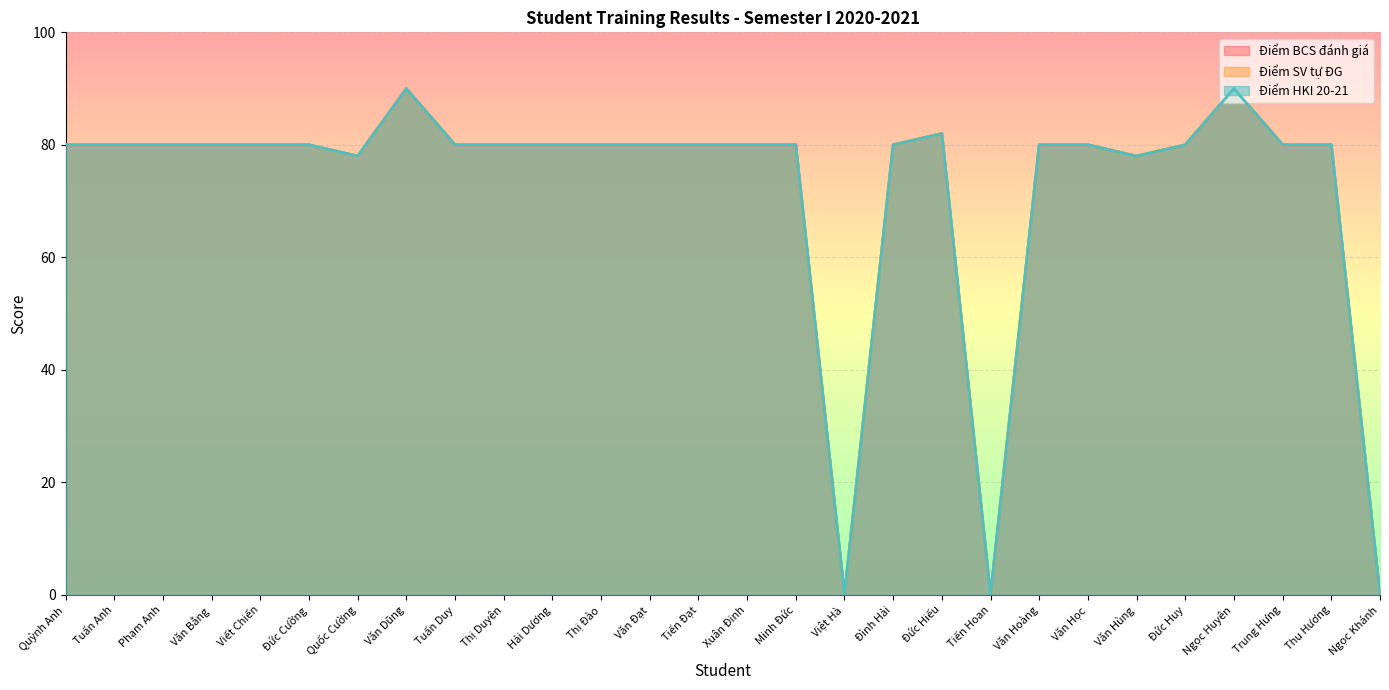

In Điểm SV tự ĐG, how many points are lower than both neighbors (excluding endpoints)?

4